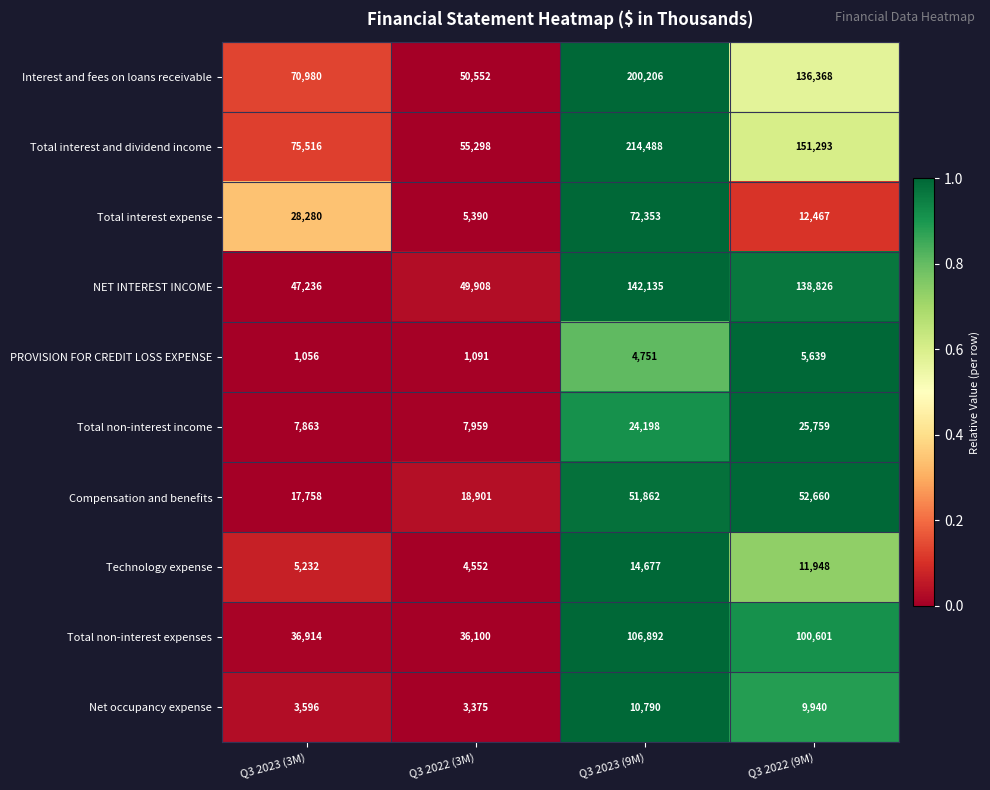

What is the total value across all series at Q3 2022 (9M)?

645501